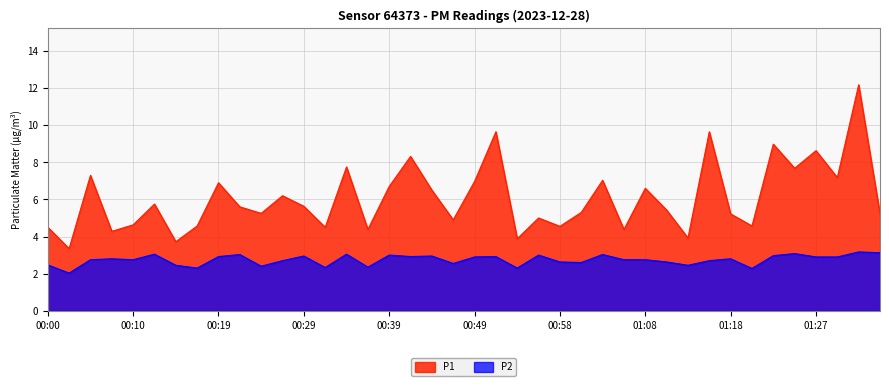

What is the label of the 38th point from the right?

00:05